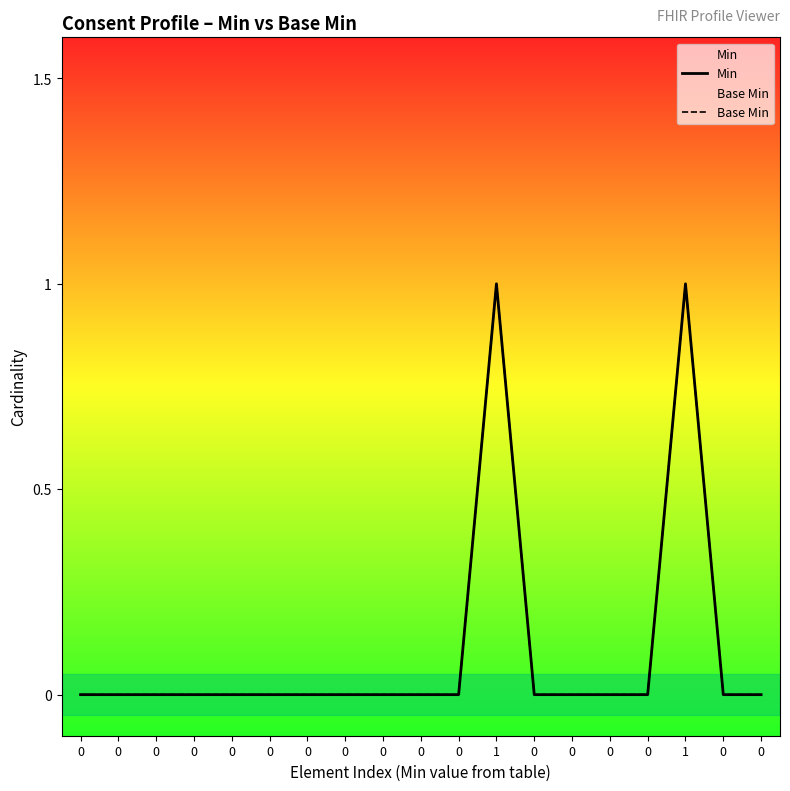

The Min series shows 0 at 0. True or false?

True